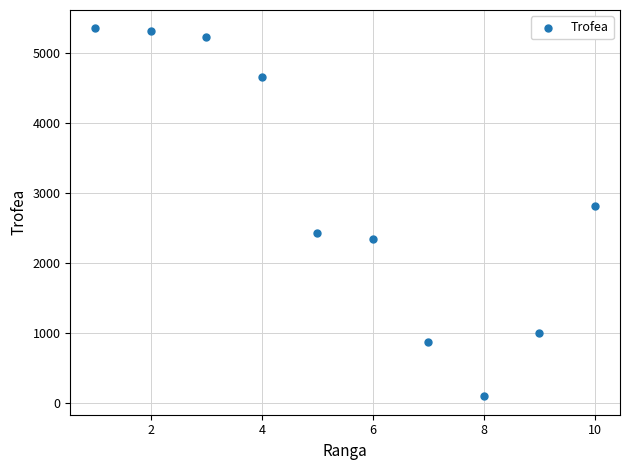

What Y value in the scatter plot is closest to 2725?

2816